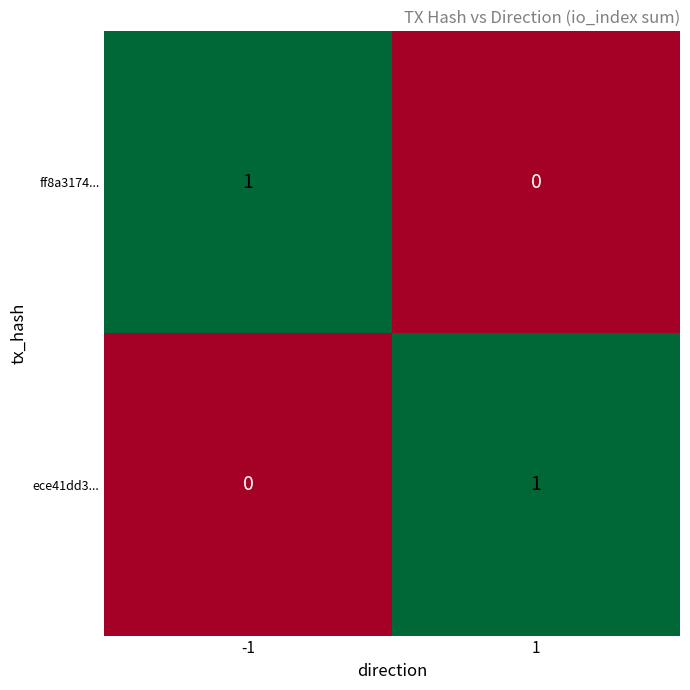

The value of ece41dd3... at -1 is 0. True or false?

True